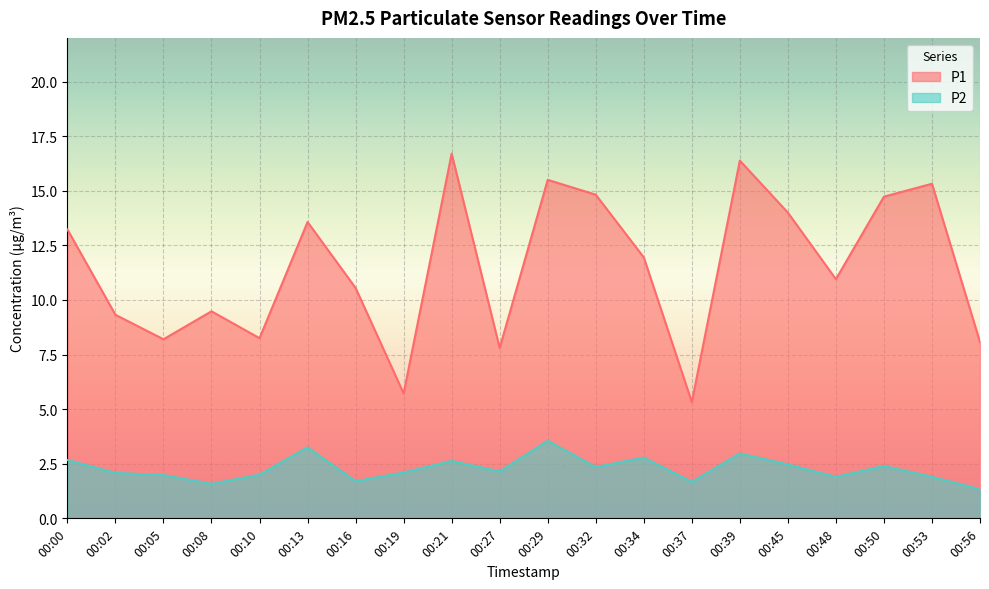

What is the average value of the P1 series?

11.5